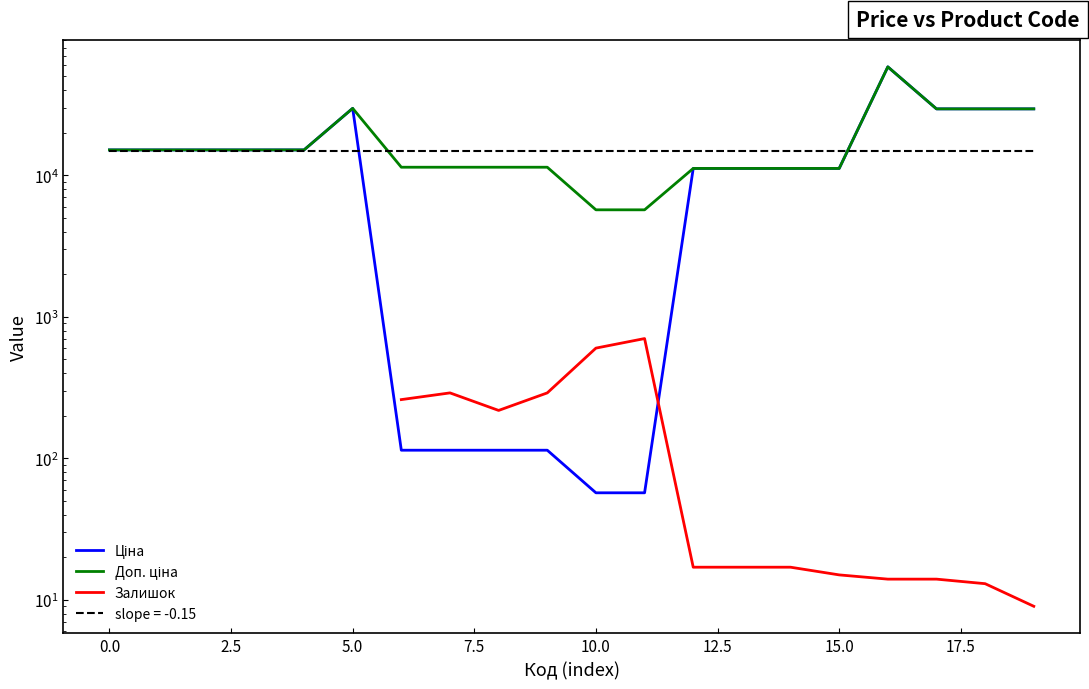

True or false: Доп. ціна has more than 2 interior local peaks.

False